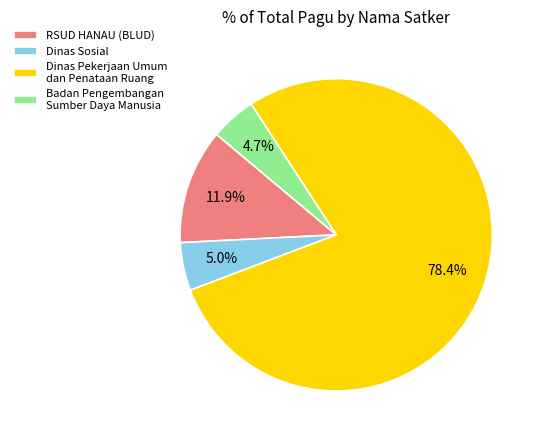

Which category accounts for the majority?

Dinas Pekerjaan Umum dan Penataan Ruang